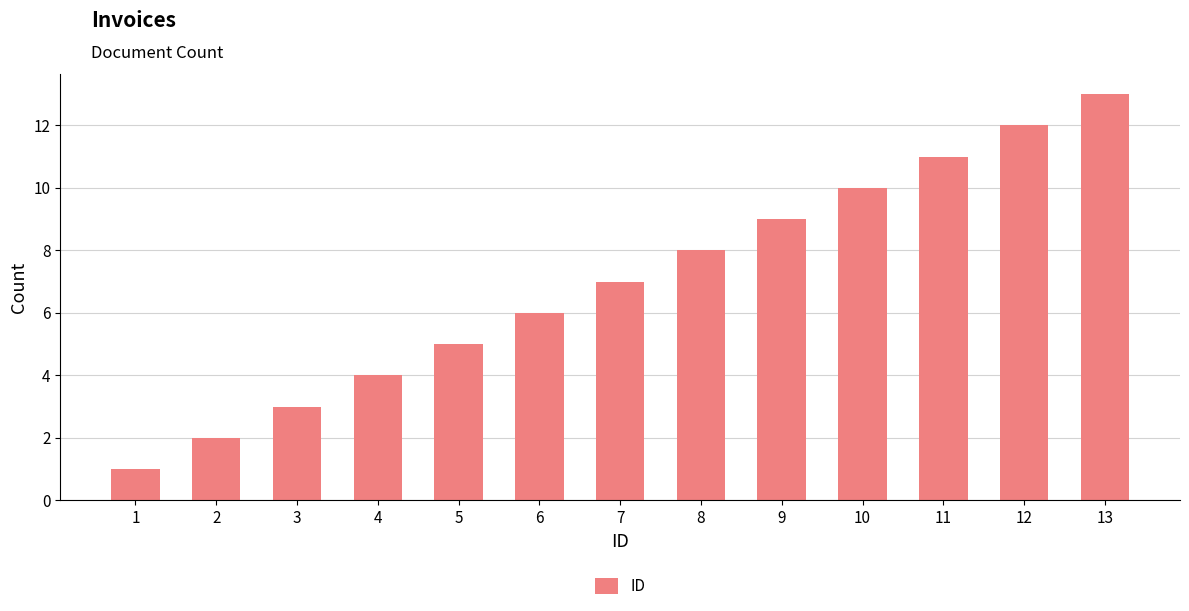

What is the smallest value displayed?

1